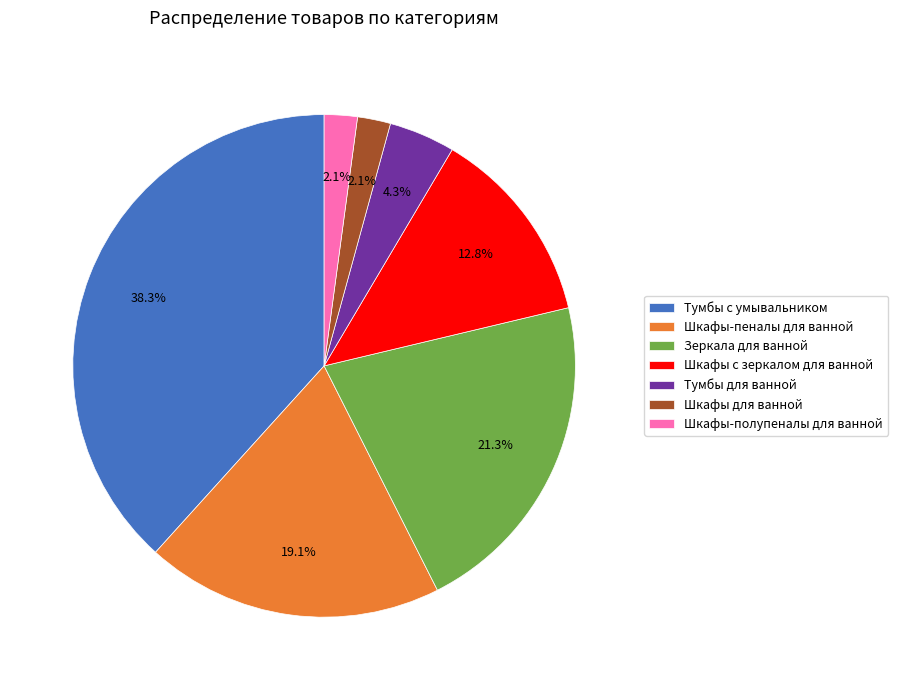

Count the number of slices in the pie.

7